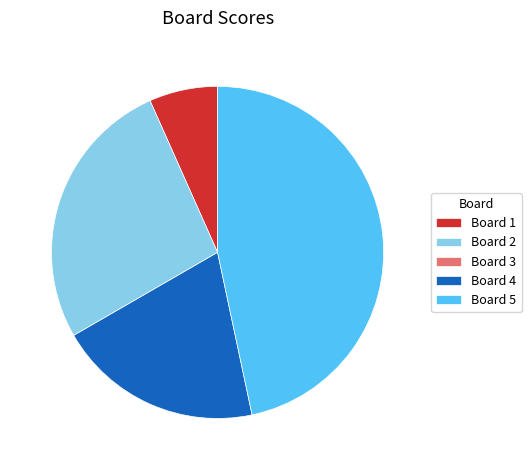

Is there a majority slice in this chart?

No